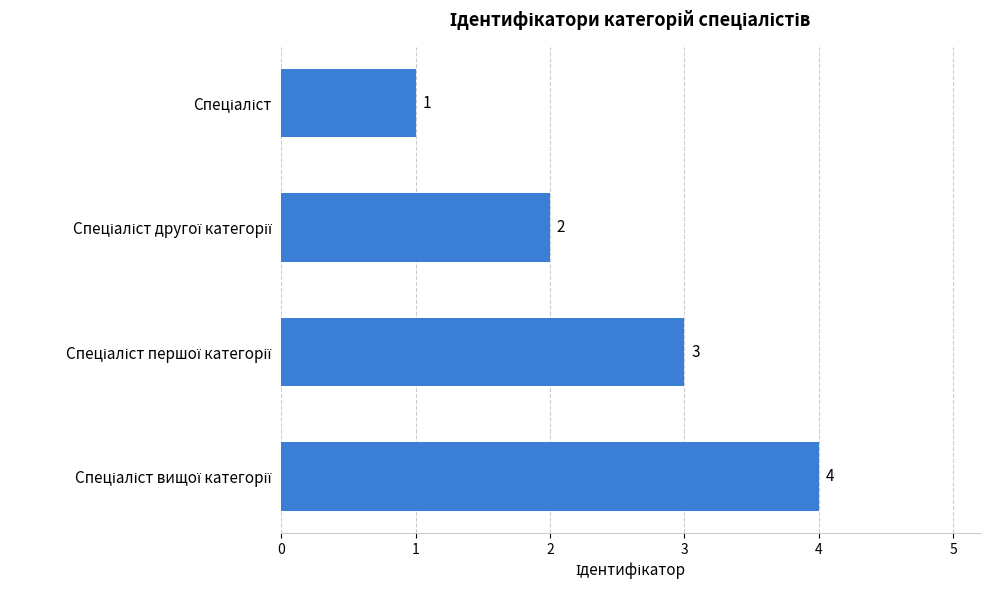

What is the maximum value shown in the chart?

4